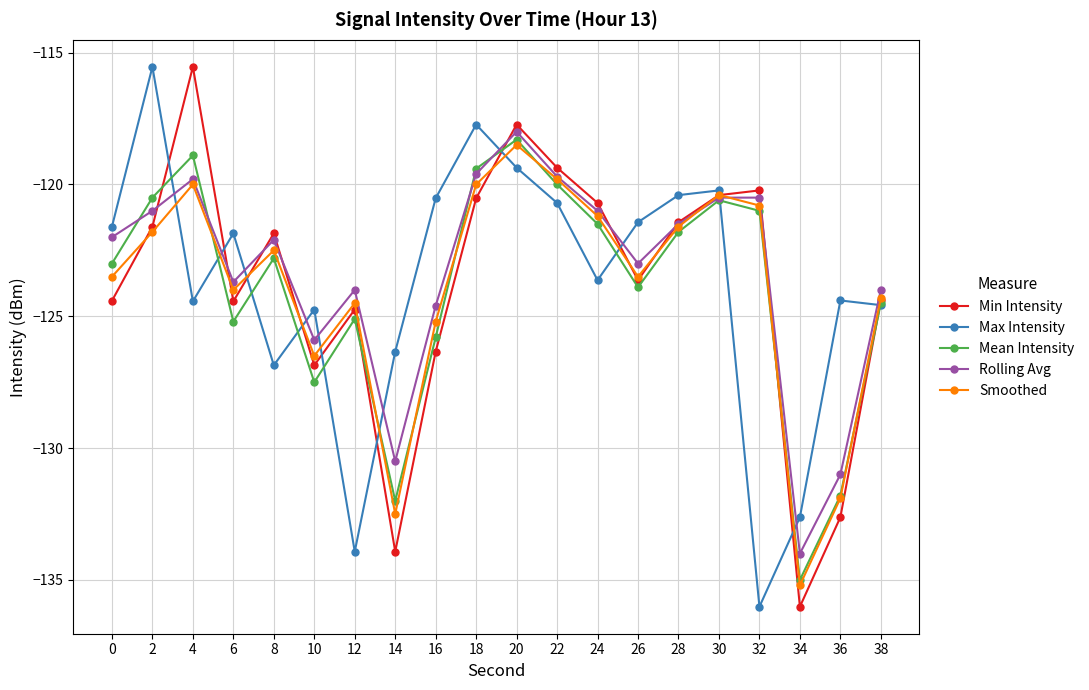

The Max Intensity series shows -132.6 at 34. True or false?

True